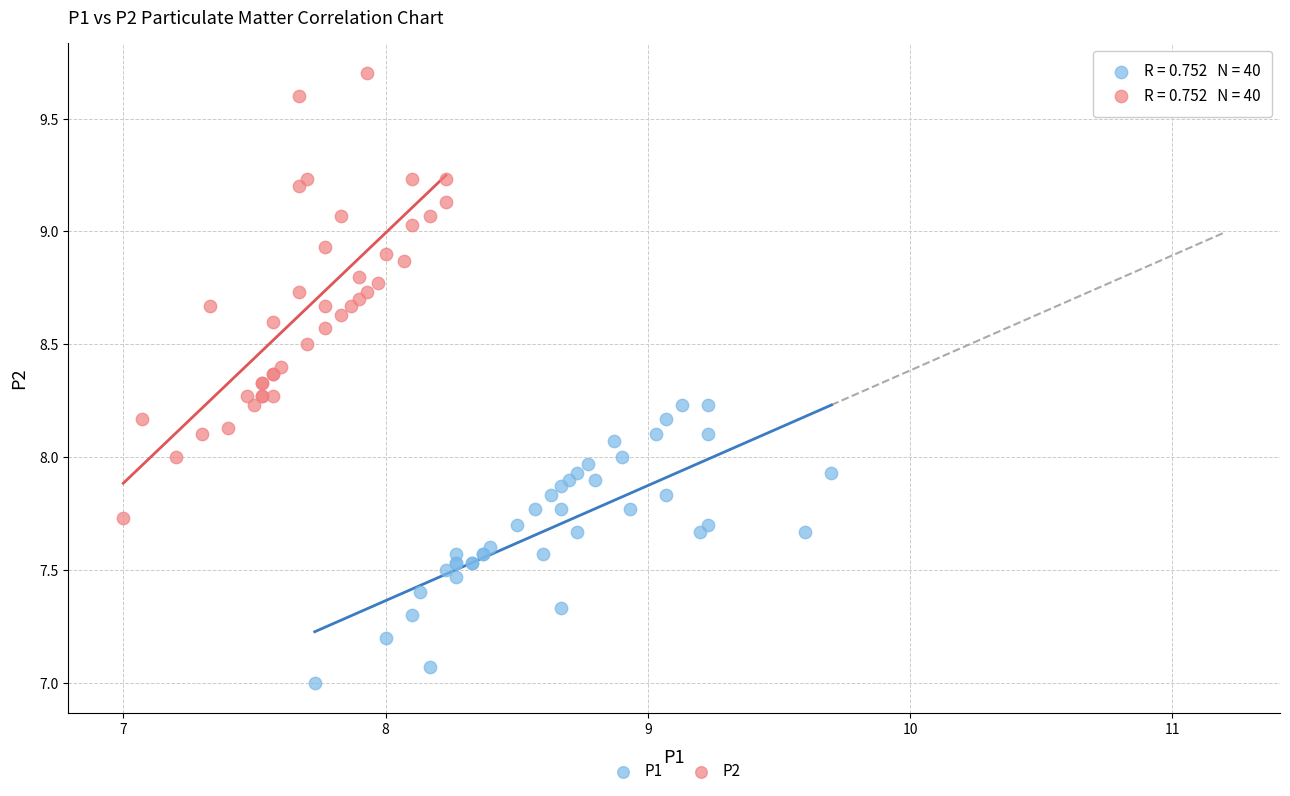

Which series has the widest spread of Y values?

P2